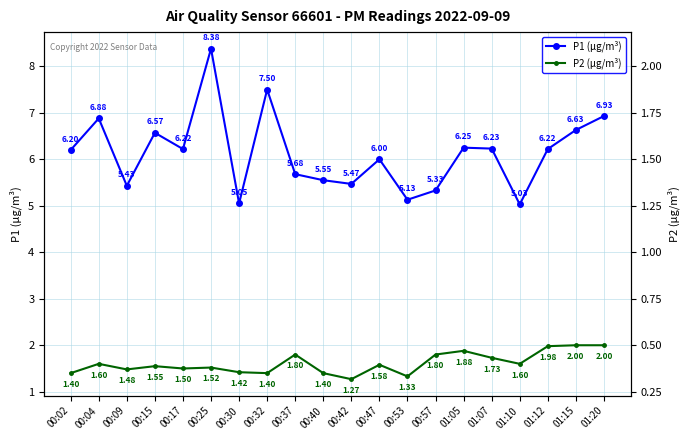

What is the difference between the maximum and minimum values in the P2 (μg/m³) series?

0.7